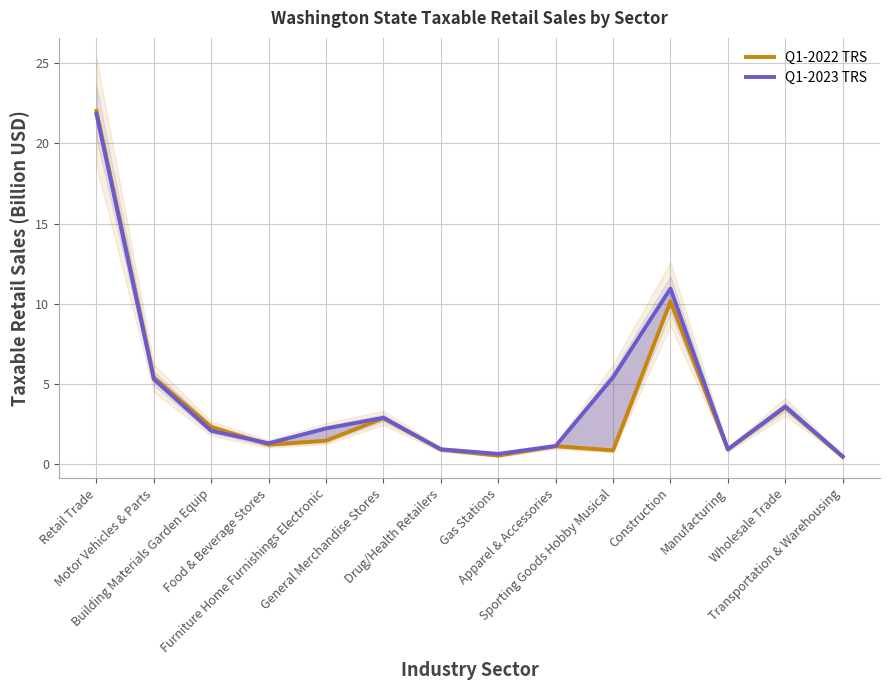

True or false: Q1-2023 TRS has a value of 5.2 at Wholesale Trade.

False